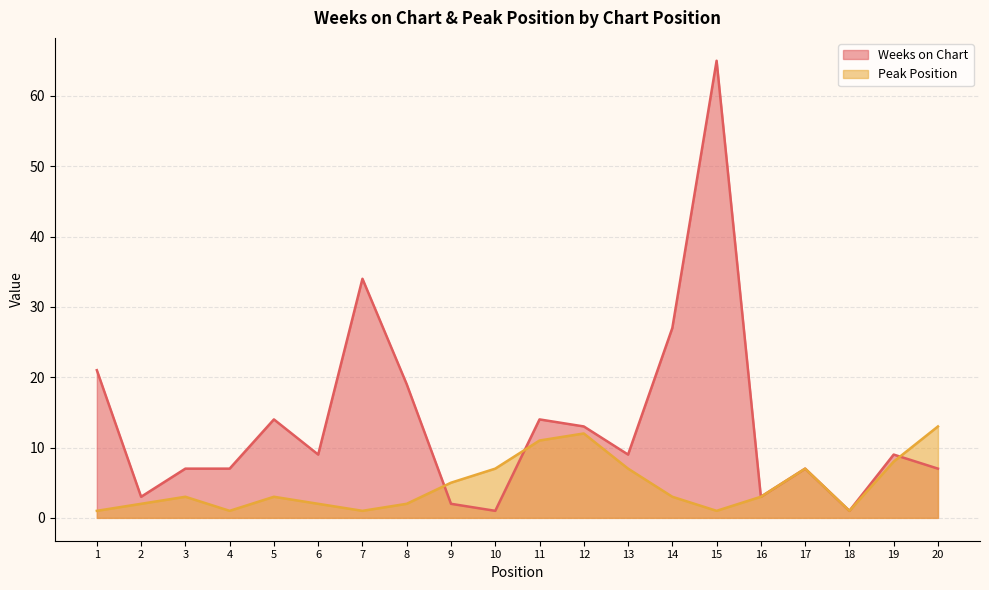

Reading right to left, list all the values displayed in this chart.

Weeks on Chart: 20=7	19=9	18=1	17=7	16=3	15=65	14=27	13=9	12=13	11=14	10=1	9=2	8=19	7=34	6=9	5=14	4=7	3=7	2=3	1=21
Peak Position: 20=13	19=8	18=1	17=7	16=3	15=1	14=3	13=7	12=12	11=11	10=7	9=5	8=2	7=1	6=2	5=3	4=1	3=3	2=2	1=1